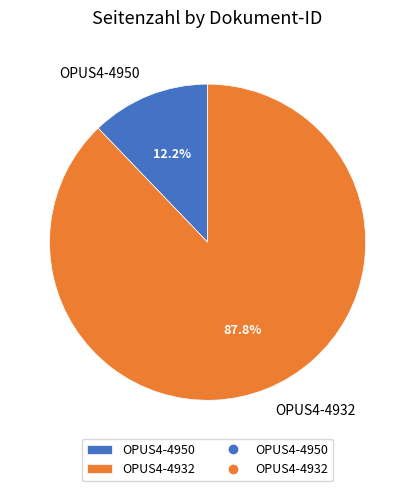

What percentage is the OPUS4-4950 slice, to the nearest percent?

12%